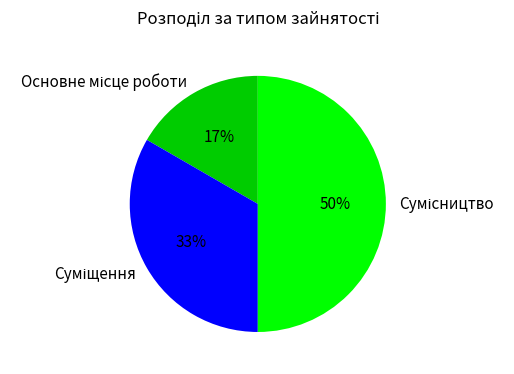

To the nearest percent, what is the difference between the largest and smallest slice percentages?

33%